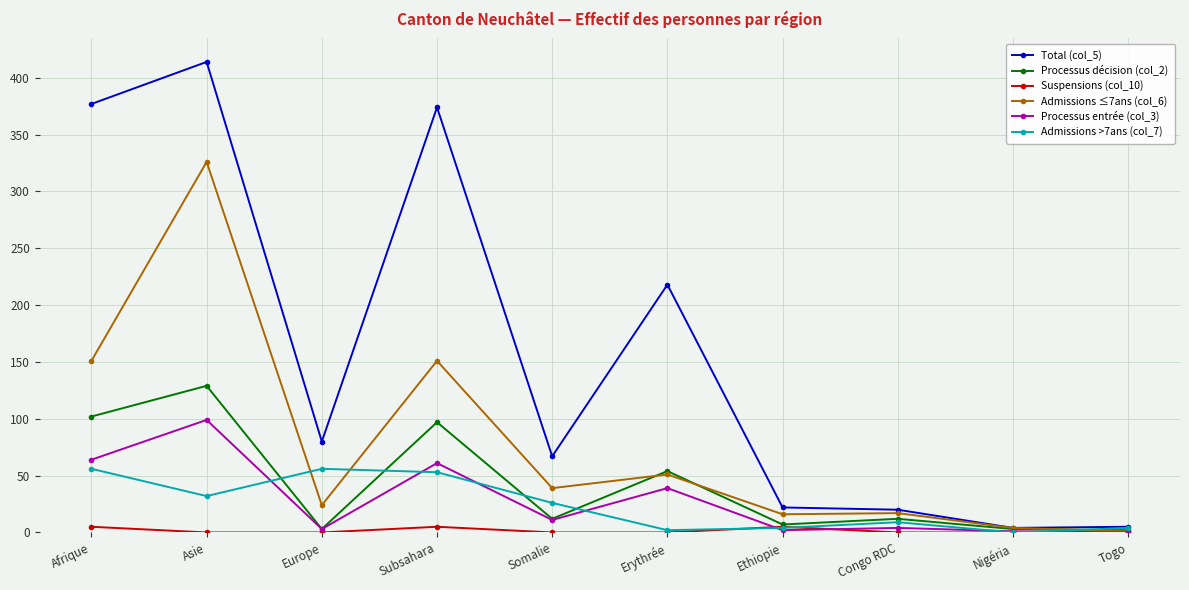

True or false: Admissions >7ans (col_7) has more than 2 points higher than both neighbors.

False